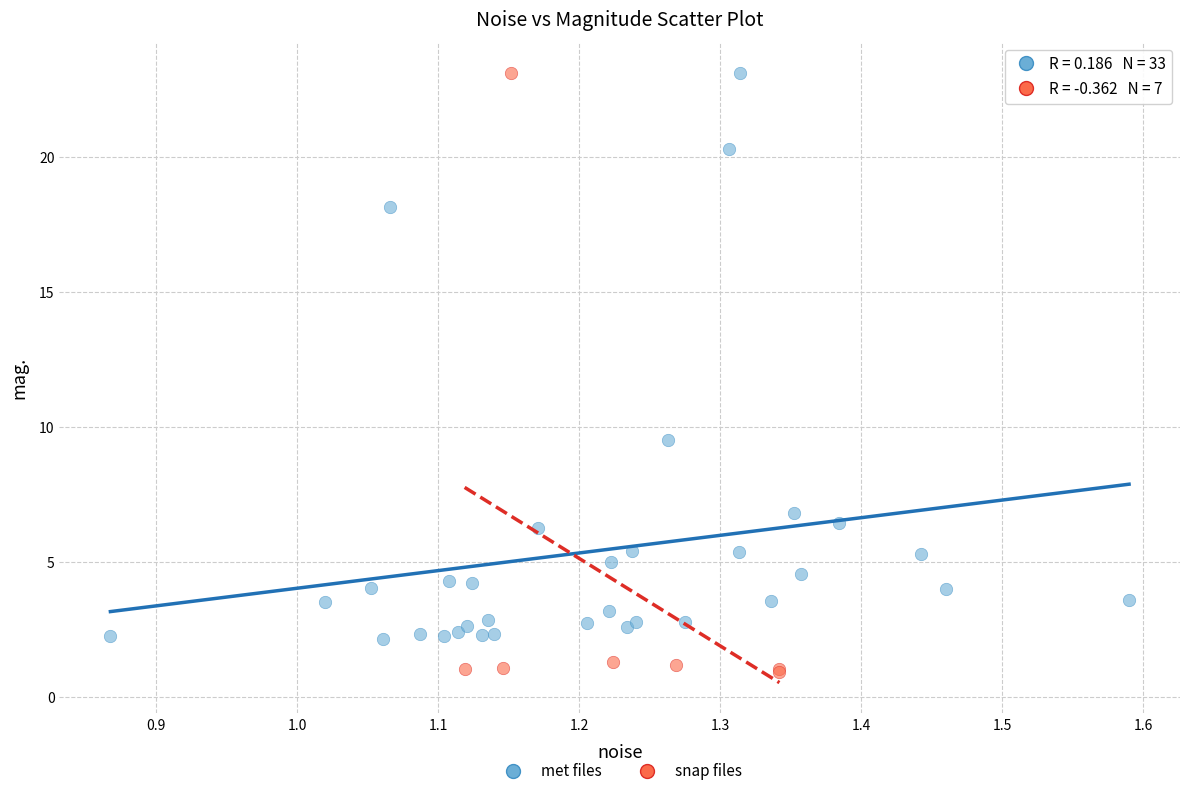

Which series contains the lowest Y value?

snap files